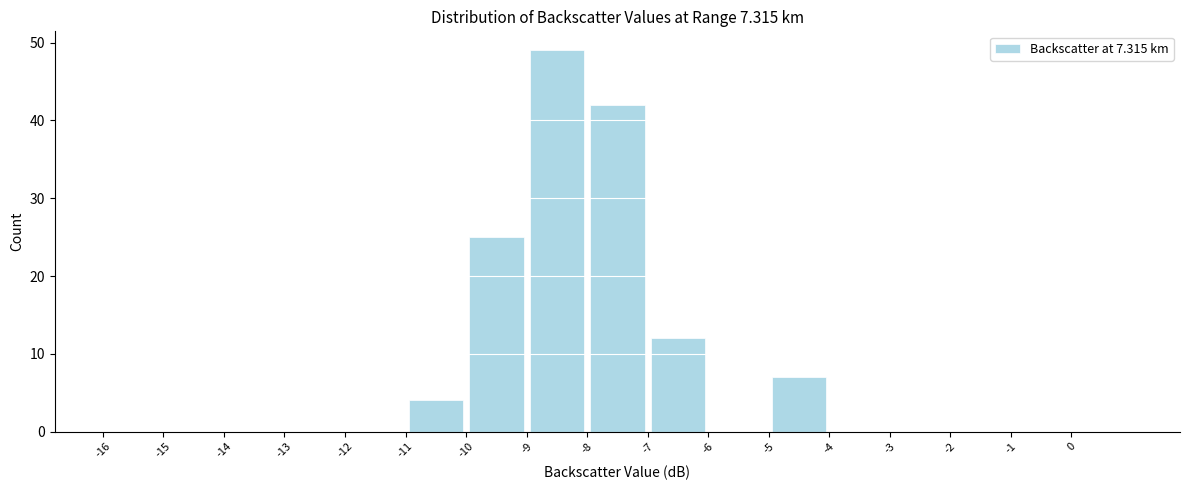

Reading left to right, list every bar in this chart as the range it spans on the x-axis followed by its height. The values are not printed on the chart, so give them approximately, as read against the axis.

-16 to -15: 0
-15 to -14: 0
-14 to -13: 0
-13 to -12: 0
-12 to -11: 0
-11 to -10: 4
-10 to -9: 25
-9 to -8: 49
-8 to -7: 42
-7 to -6: 12
-6 to -5: 0
-5 to -4: 7
-4 to -3: 0
-3 to -2: 0
-2 to -1: 0
-1 to 0: 0
0 to 1: 0